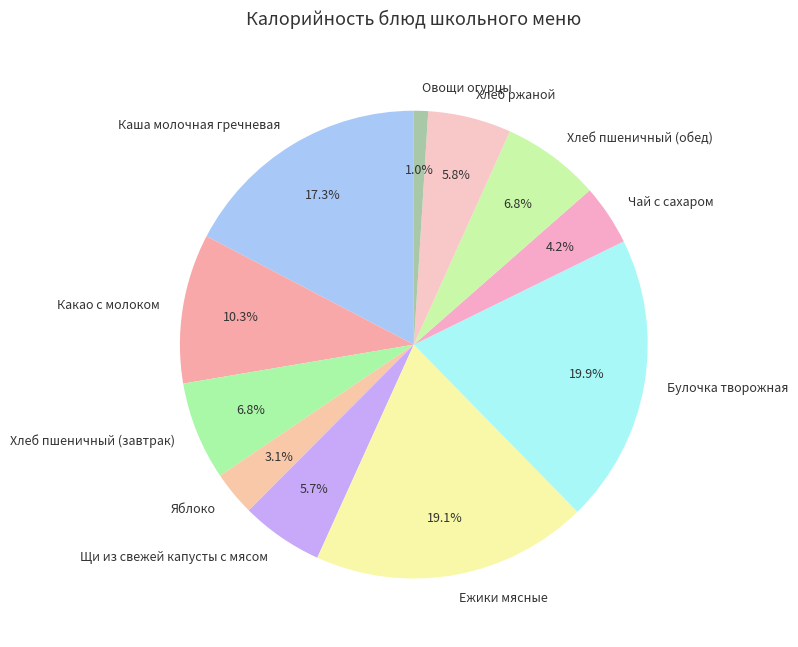

Approximately how many times larger is the value at Каша молочная гречневая compared to Яблоко?

5.6